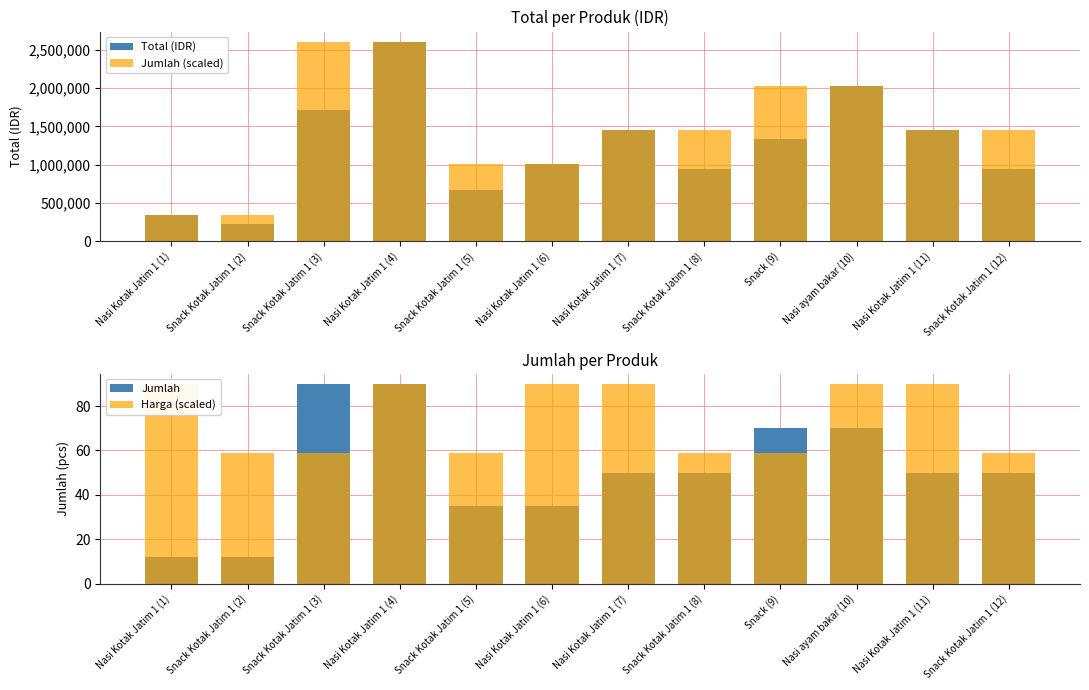

Where does the Total (IDR) series first go above 1330000?

Snack Kotak Jatim 1 (3)